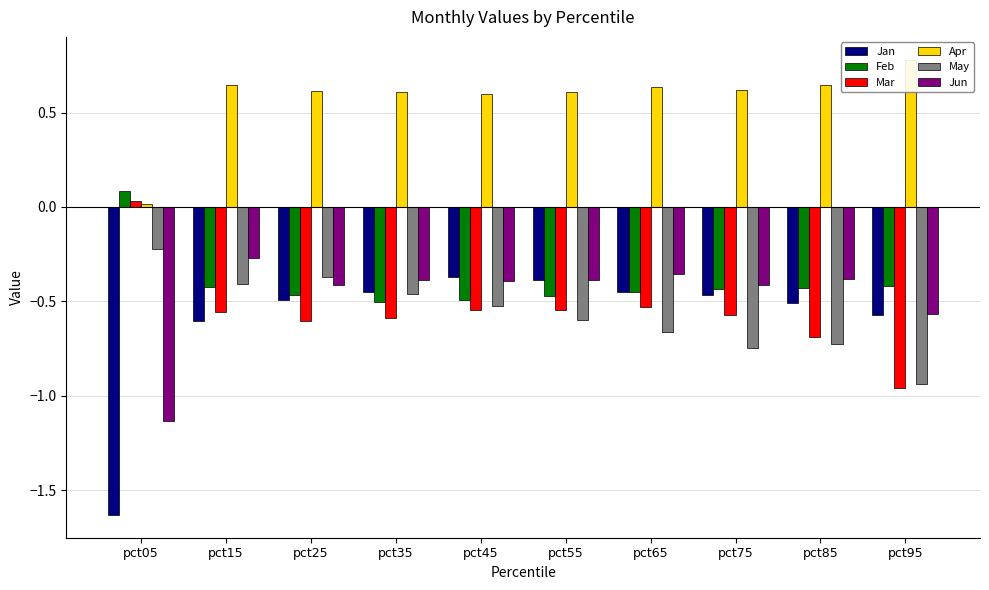

What is the average value of the Jun series?

-0.5